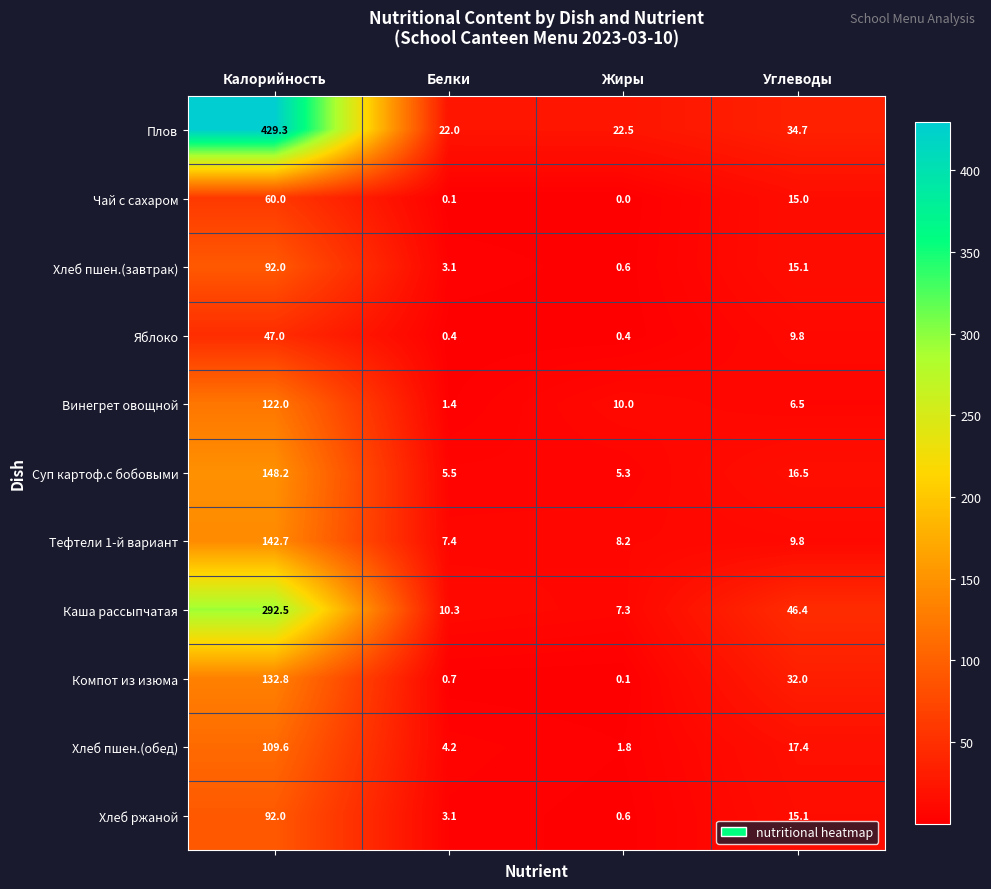

What is the maximum value shown in the chart?

429.3